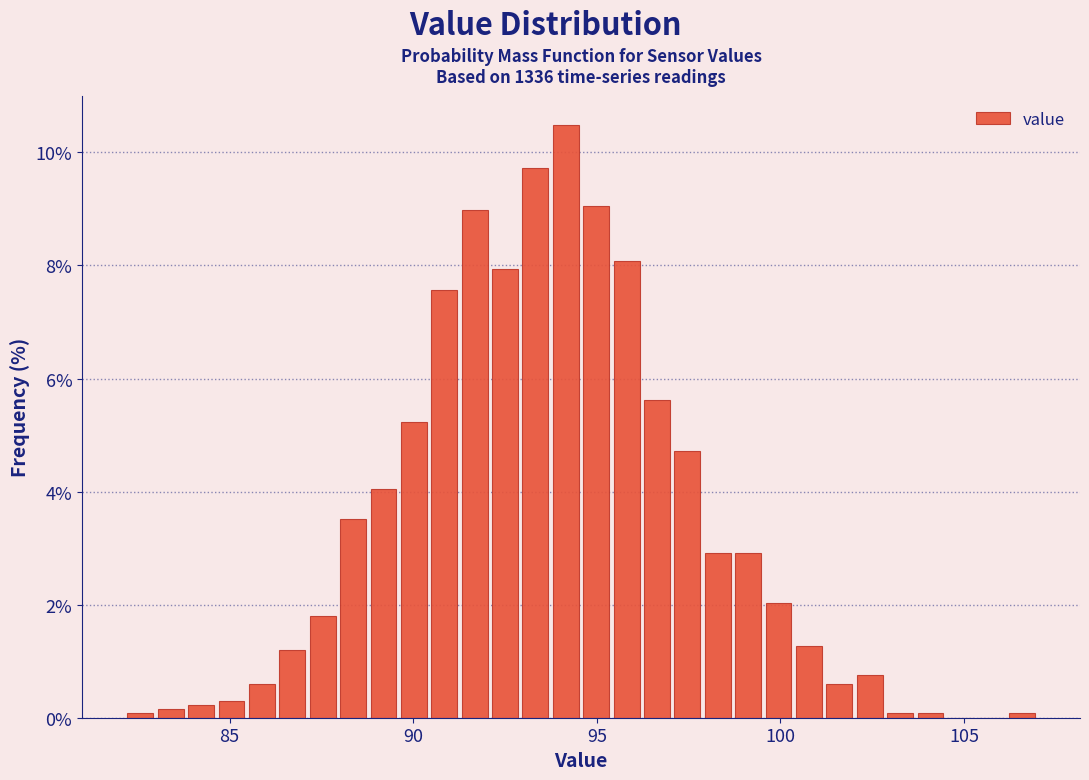

Read against the x-axis, roughly where is the centre of the tallest bar?

94.0